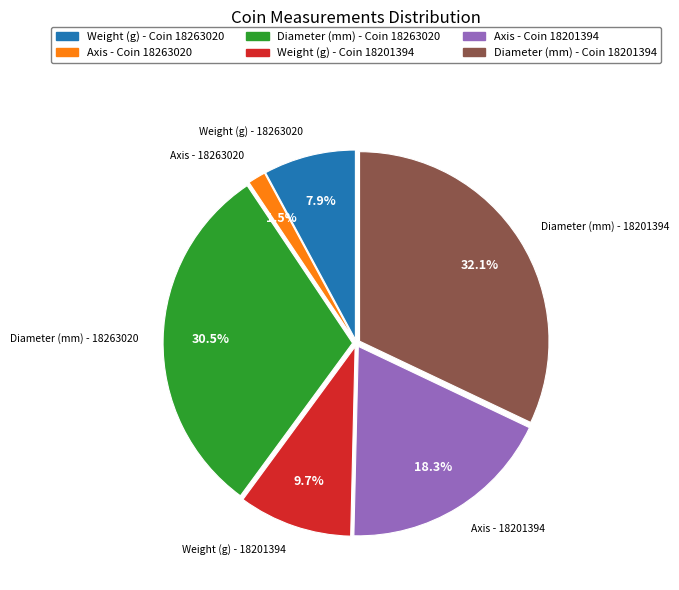

Is there any slice that represents more than half of the pie?

No